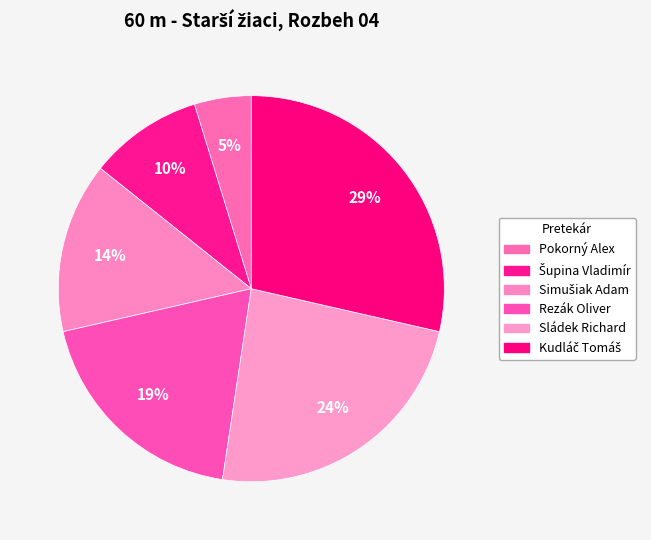

The Pokorný Alex slice represents 5% of the pie. True or false?

True